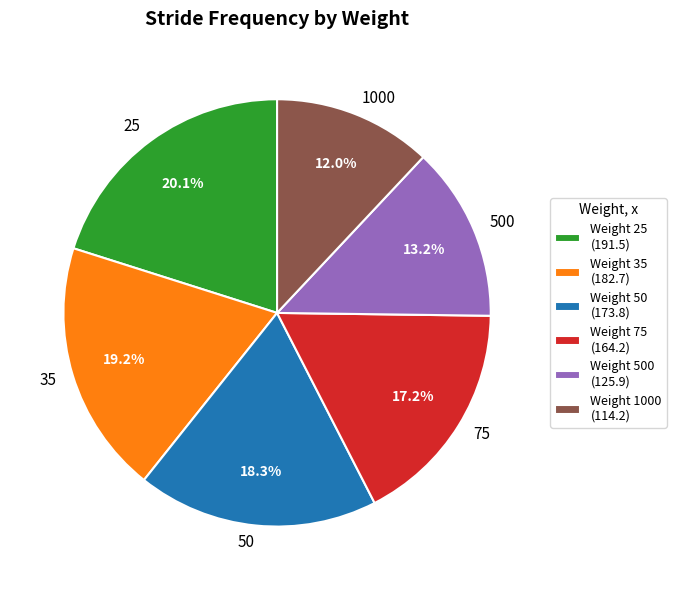

What is the total percentage of 1000 and 25?

32.1%